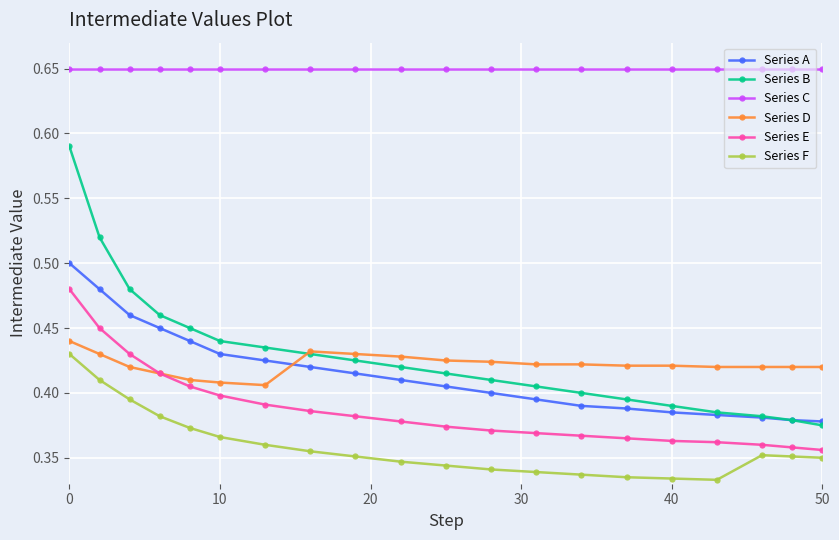

Which series has the largest total across all categories?

Series C